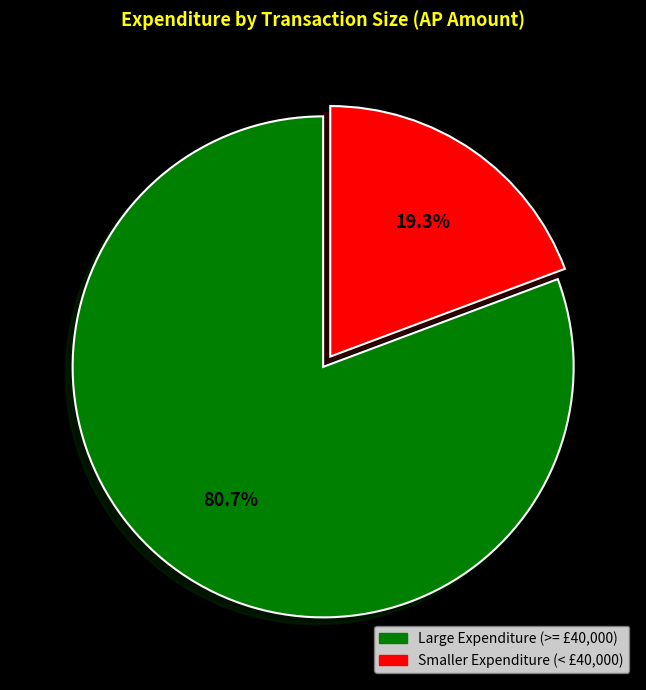

Is there any slice that represents more than half of the pie?

Yes